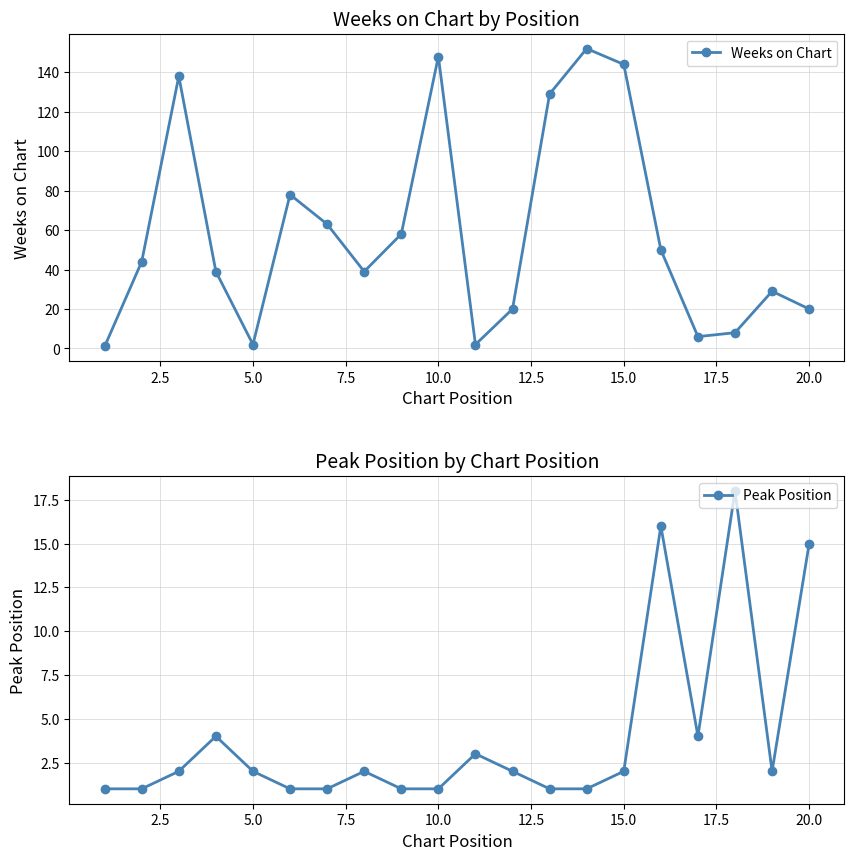

The Peak Position series shows 2 at 5.0. True or false?

True